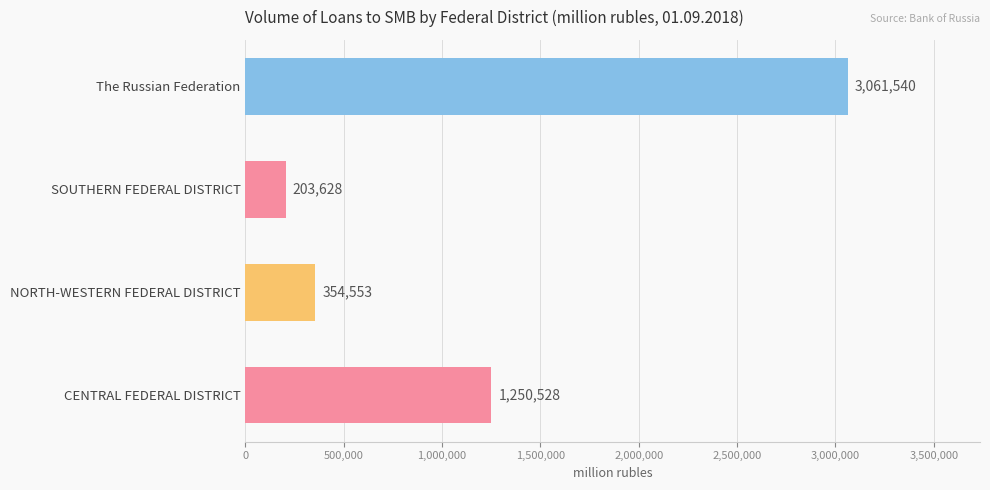

Approximately how many times larger is the value at CENTRAL FEDERAL DISTRICT compared to SOUTHERN FEDERAL DISTRICT?

6.1